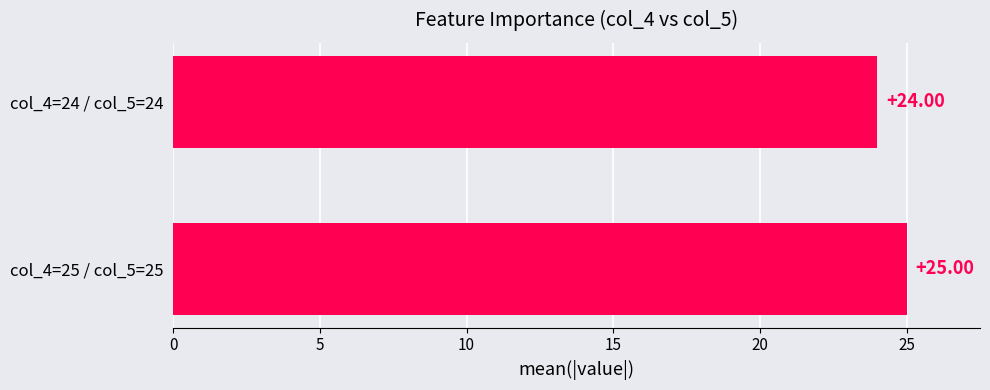

What is the sum of all values?

49